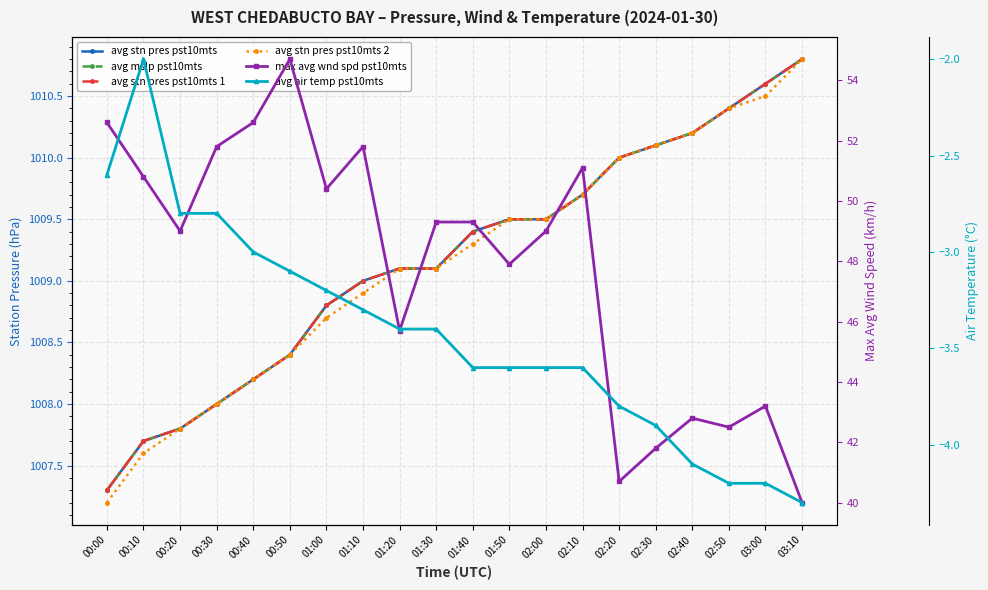

Does the chart display data point markers on the line(s)?

Yes